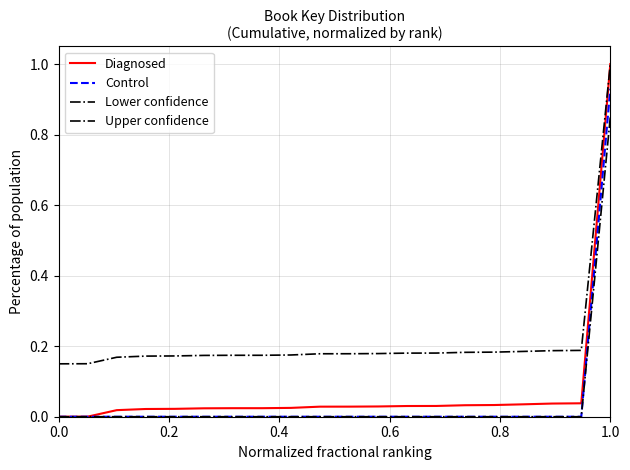

Does the chart display data point markers on the line(s)?

No